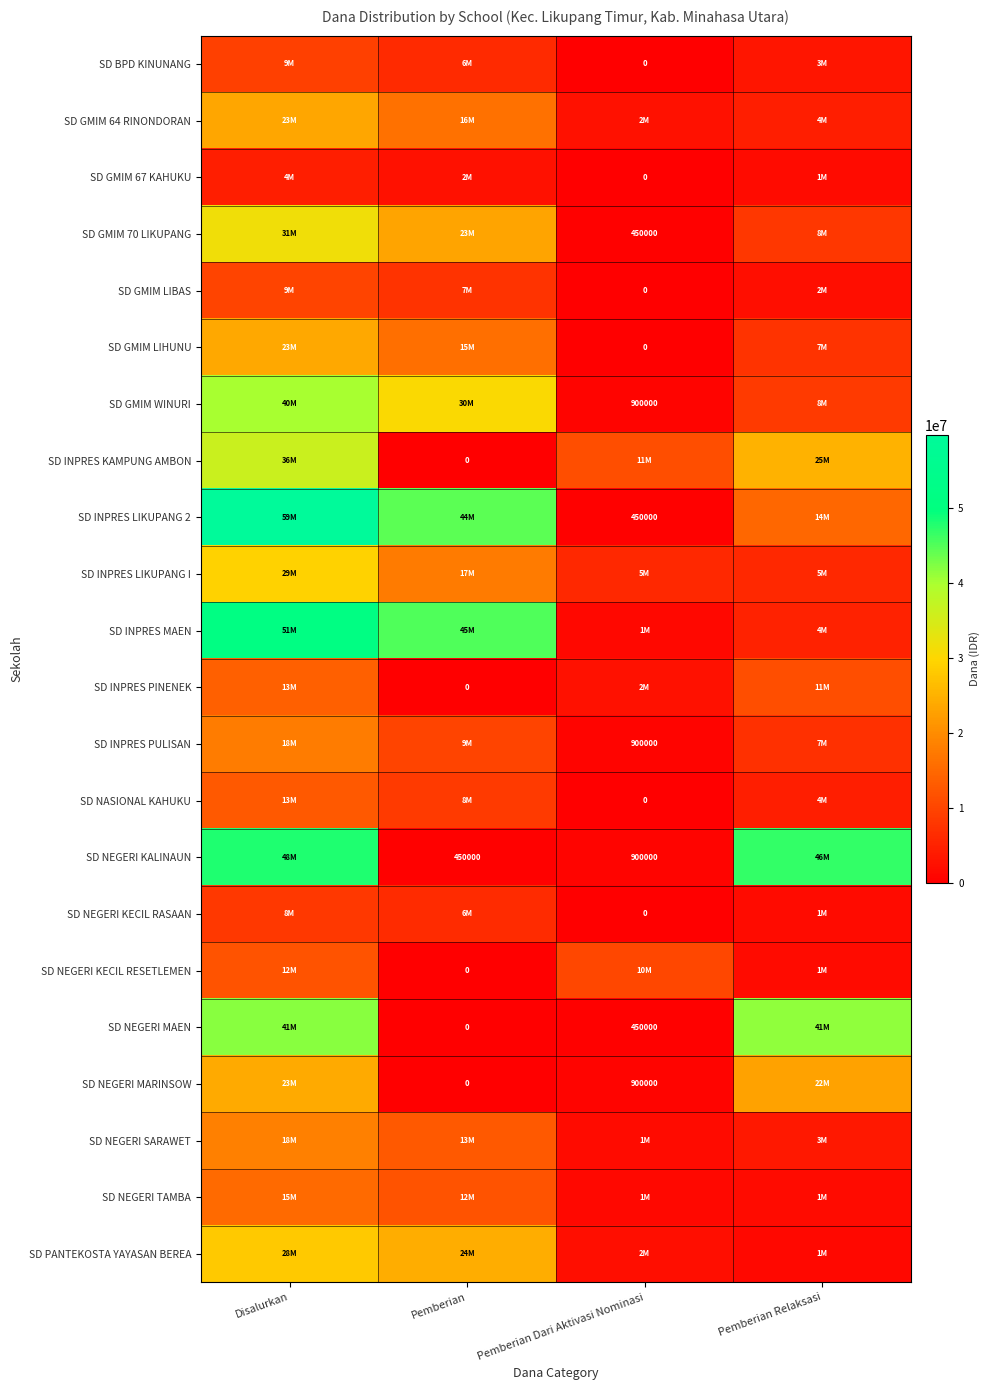

Between Pemberian and Pemberian Dari Aktivasi Nominasi, which is larger?

Pemberian